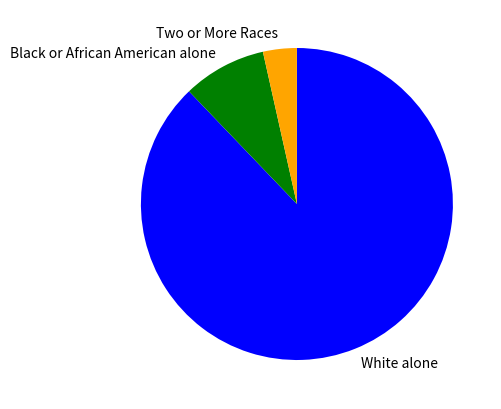

Is it true that White alone is 88% of the pie?

True